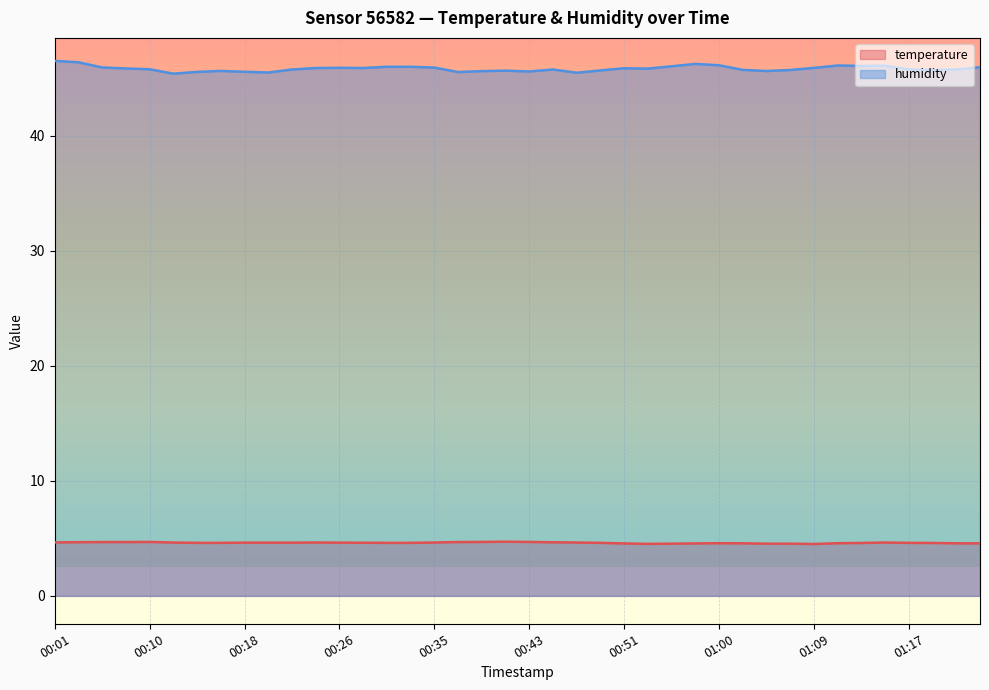

What is the highest value of the temperature series?

4.7